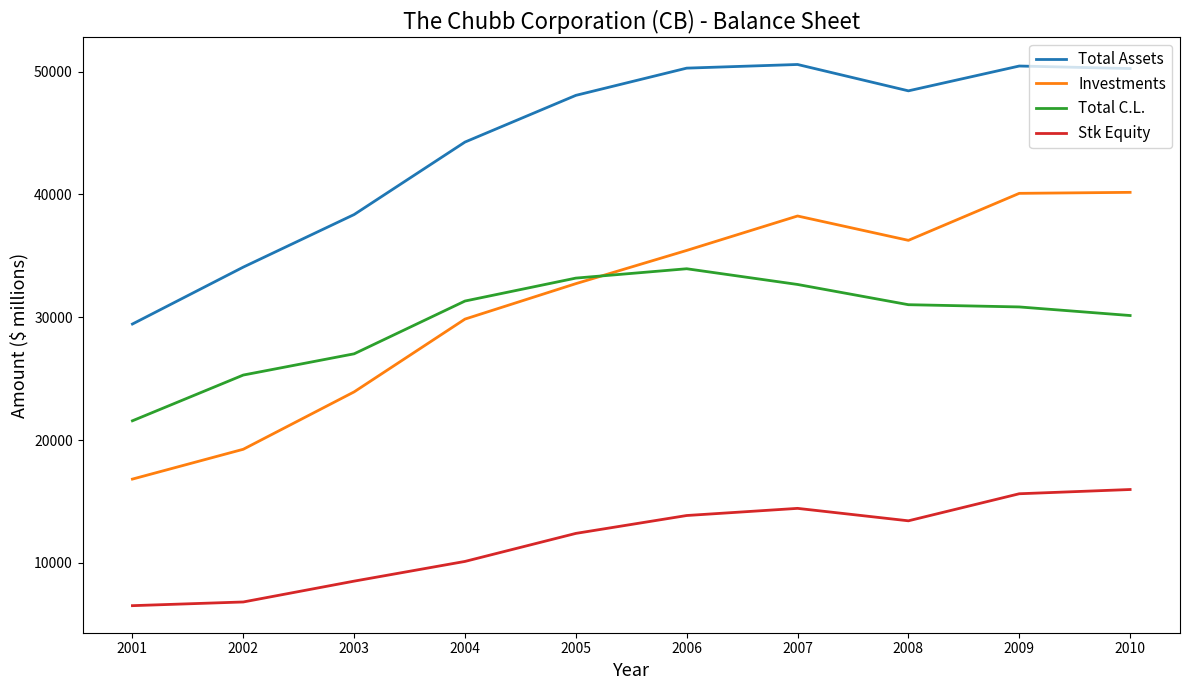

Which series has the largest range (max minus min)?

Investments